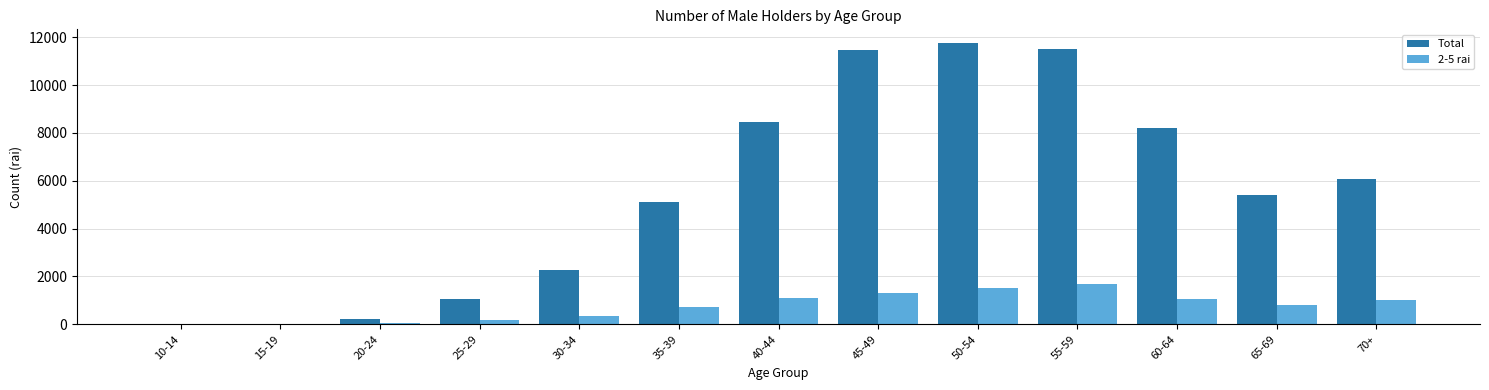

How many categories are shown in the chart?

13